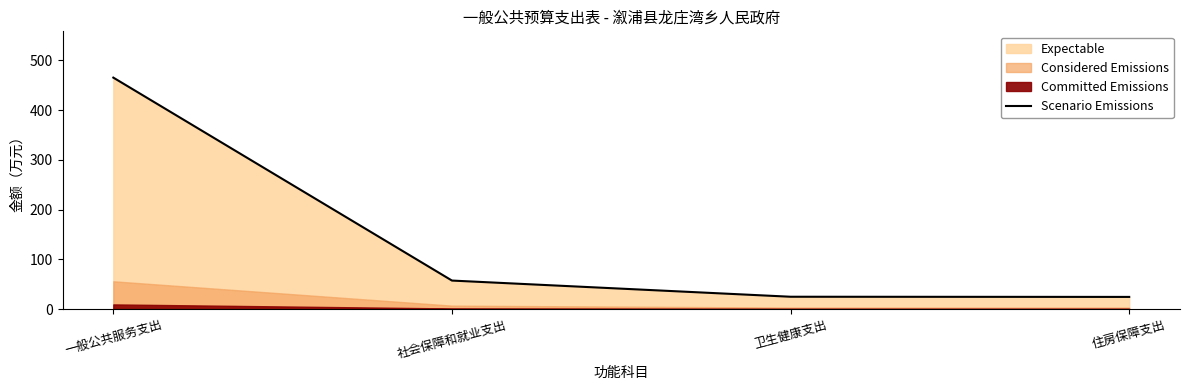

What is the sum of the values at 社会保障和就业支出 and 卫生健康支出?

82.0